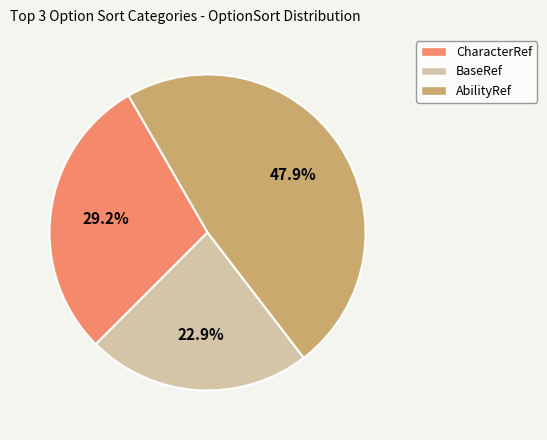

Rank the categories by value from highest to lowest.

AbilityRef, CharacterRef, BaseRef